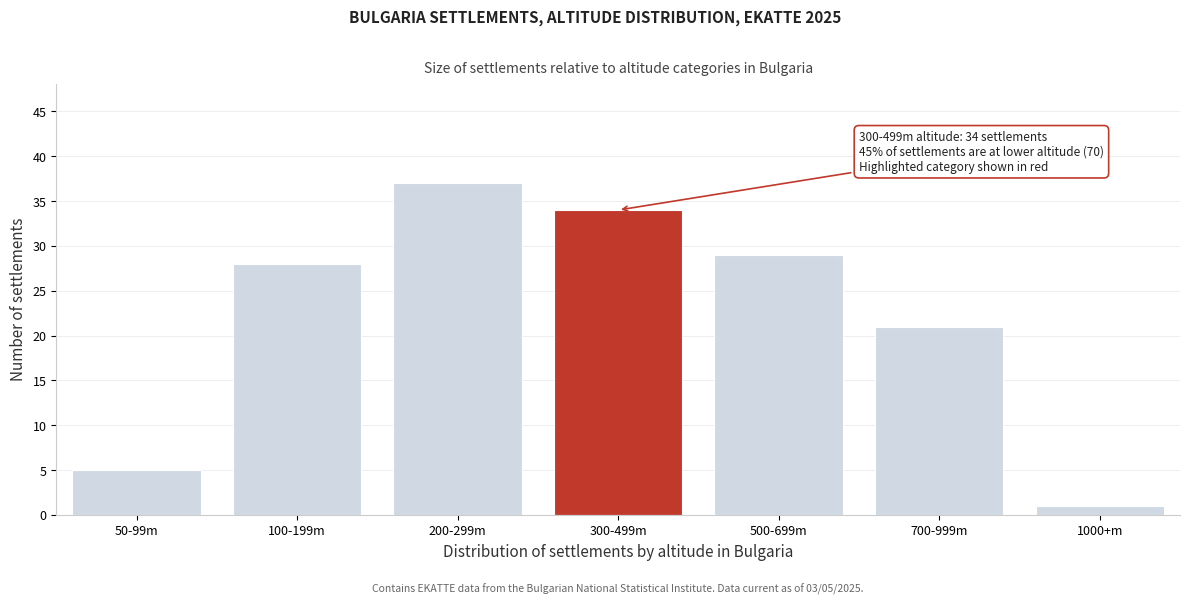

Reading left to right, what are all the values shown in this chart?

5	28	37	34	29	21	1